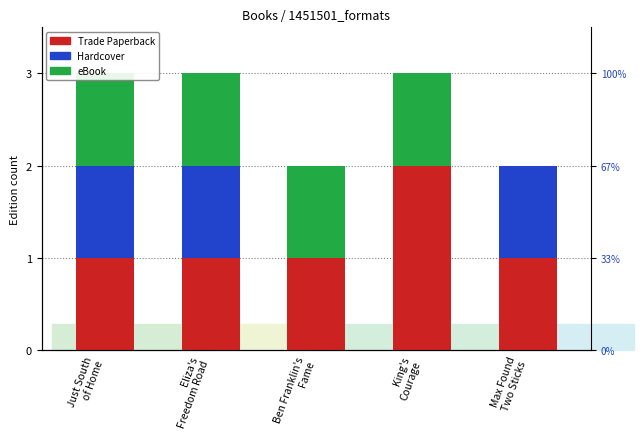

What is the sum of the Trade Paperback values at Just South
of Home and Ben Franklin's
Fame?

2